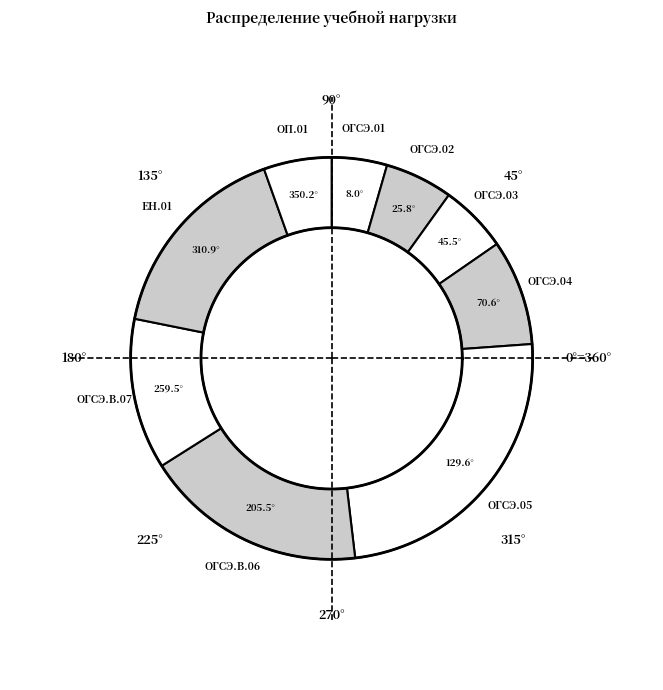

Approximately how many times larger is the value at ОП.01 compared to ОГСЭ.В.06?

0.3